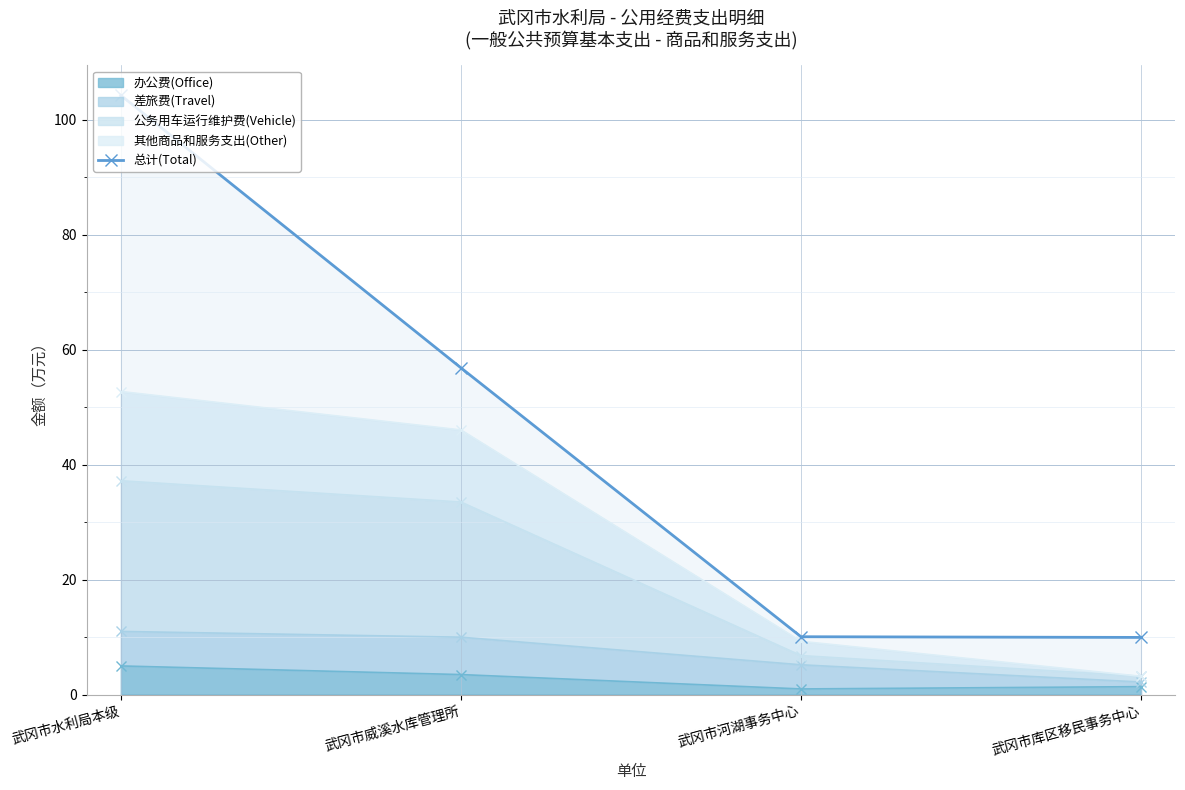

The value at 武冈市库区移民事务中心 is 5.4. True or false?

False